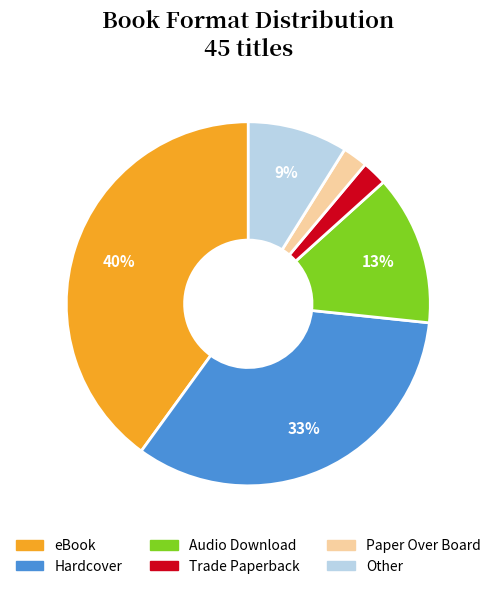

Do eBook and Other together represent more than half of the pie?

No